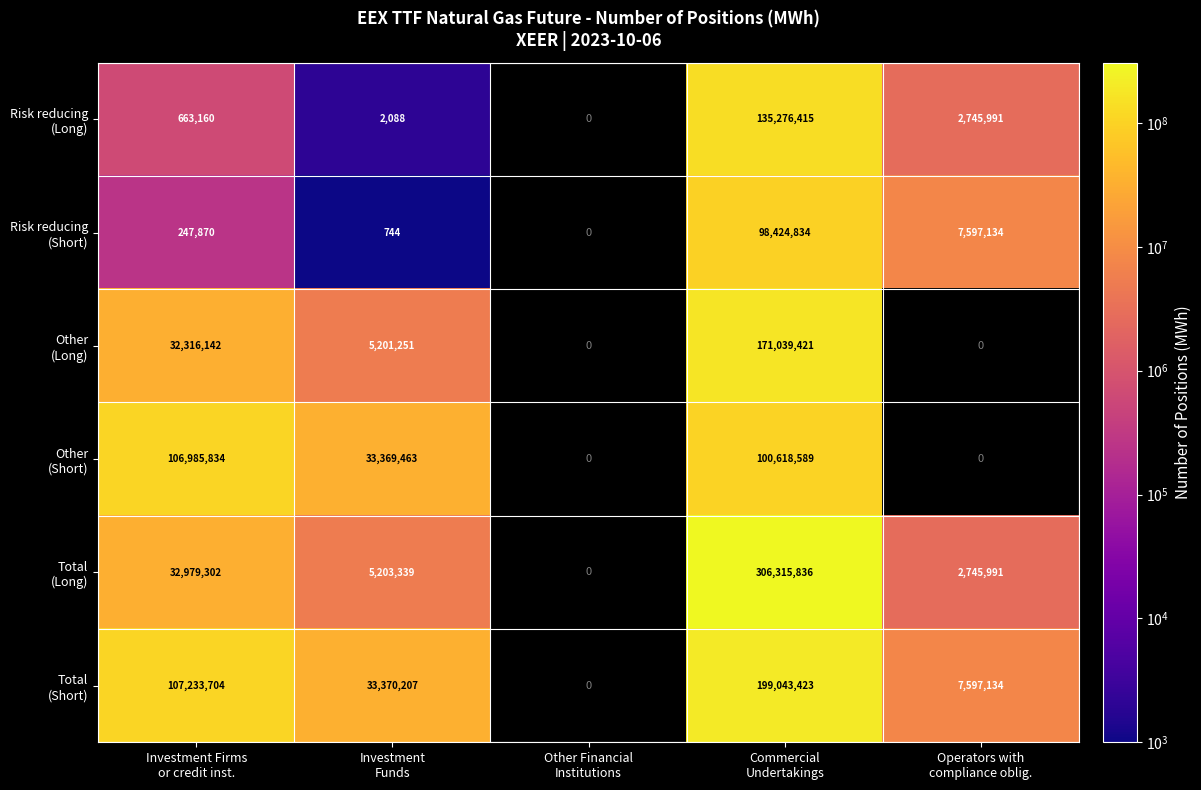

Is it true that Total (Short) equals 33370207.0 at Investment Funds?

True